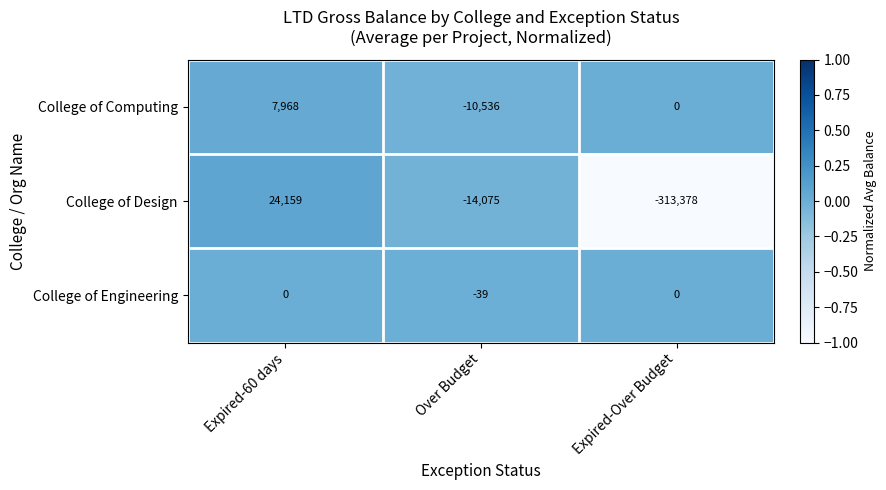

Count the College of Design values in the range -313378 to 24159.

3